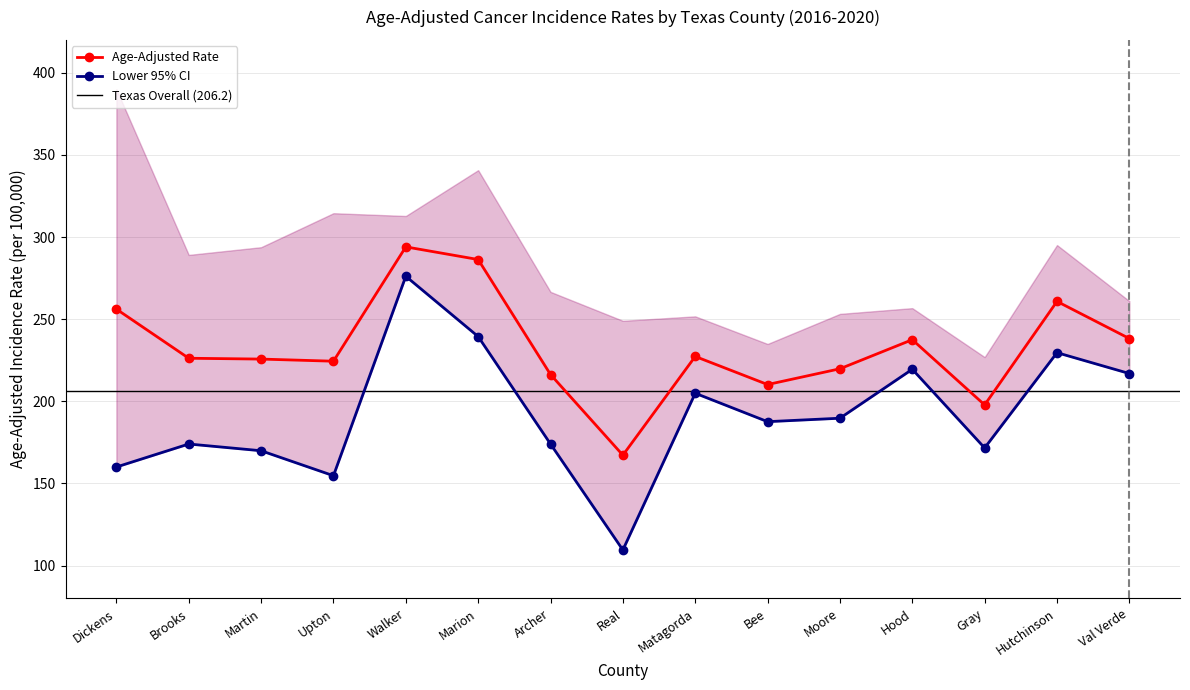

What is the label of the 8th point from the right?

Real